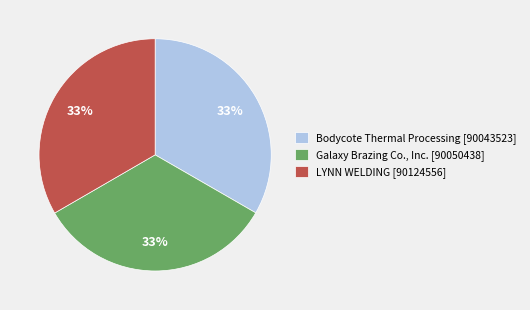

Does any single category account for the majority?

No